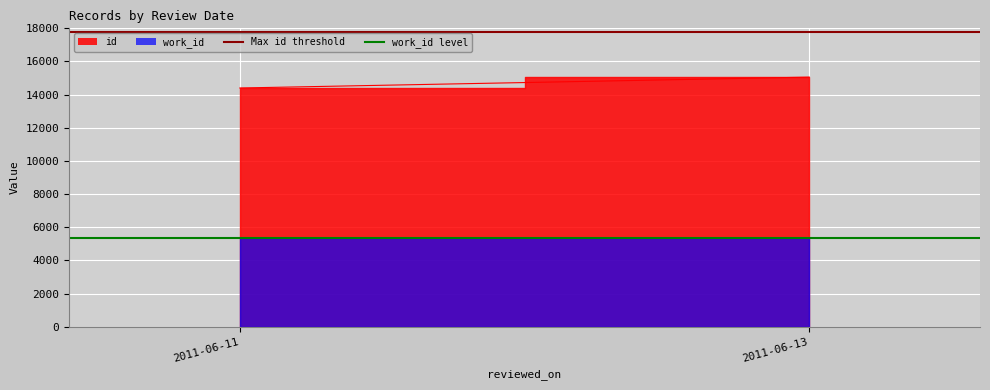

Where is Max id threshold nearest to the value 17800?

2011-06-11